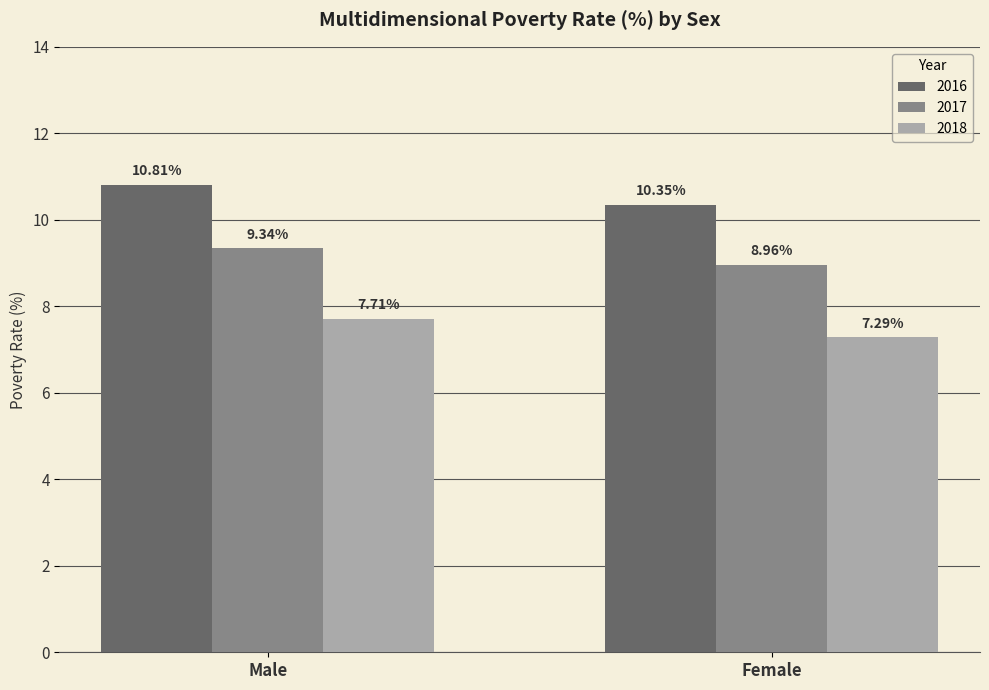

Rank the categories by 2018 value from lowest to highest.

Female, Male